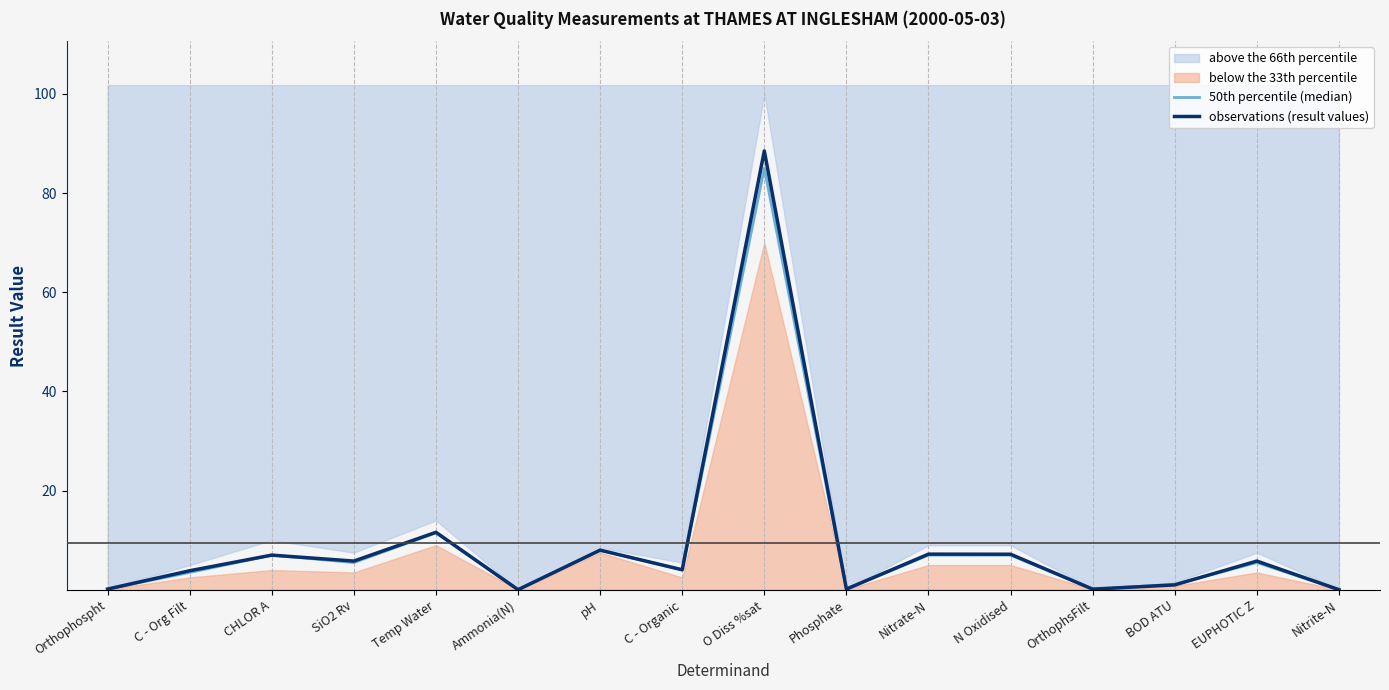

Between which two adjacent categories do observations (result values) and 50th percentile (median) first intersect?

Temp Water and Ammonia(N)